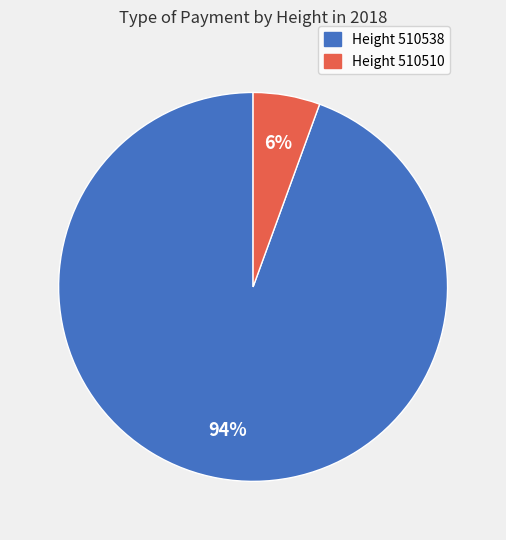

Does any single category account for the majority?

Yes